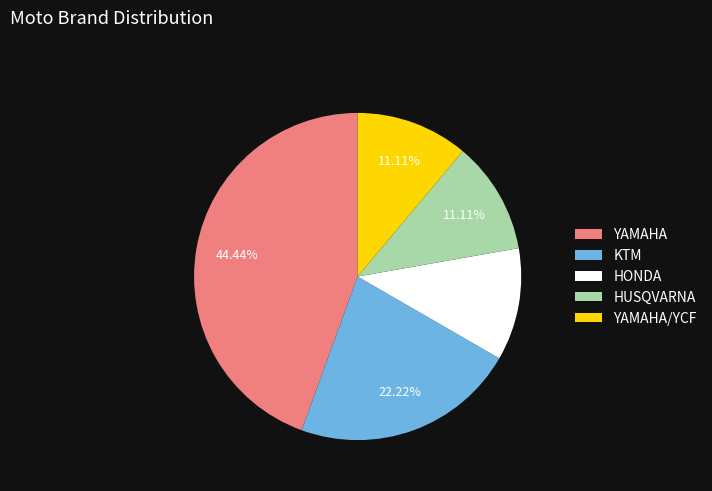

To the nearest percent, what is the difference between the largest and smallest slice percentages?

33%